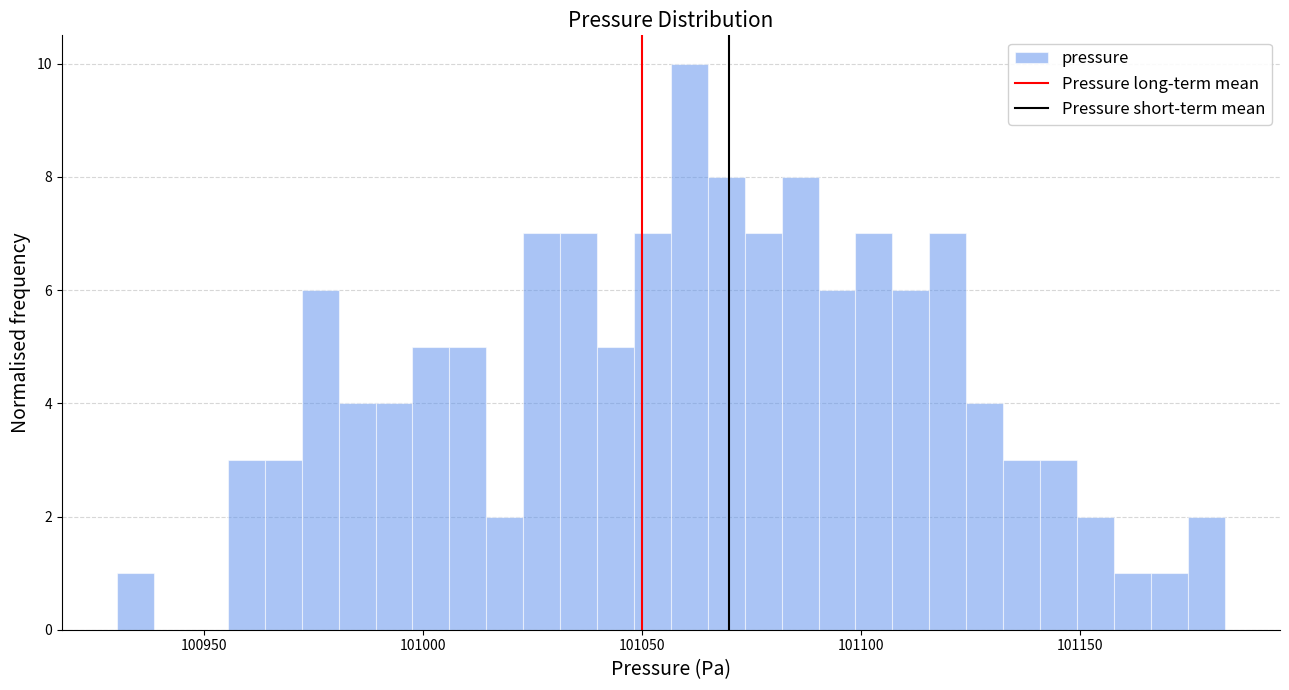

Around what value on the x-axis is the tallest bar? Give the approximate position of its centre, as read against the axis.

101060